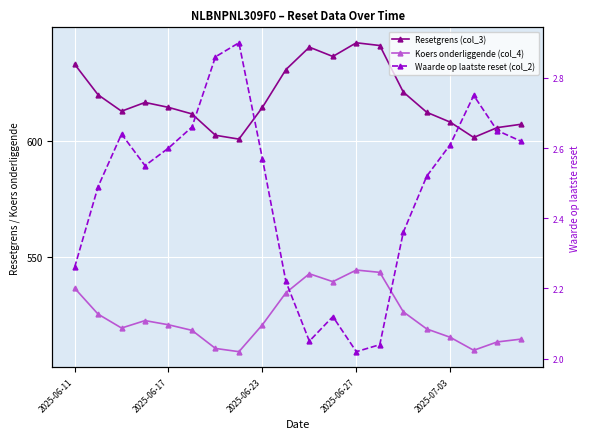

Reading right to left, extract all data points from this chart.

Resetgrens (col_3): 607.2	605.8	601.6	608.2	612.4	621.2	641.2	642.4	636.5	640.5	630.8	614.5	600.9	602.5	611.7	614.5	616.7	612.9	620.0	633.2
Koers onderliggende (col_4): 514.6	513.4	509.8	515.4	519.0	526.4	543.4	544.4	539.4	542.8	534.6	520.8	509.2	510.6	518.4	520.8	522.6	519.4	525.4	536.6
Waarde op laatste reset (col_2): 2.6	2.6	2.8	2.6	2.5	2.4	2.0	2.0	2.1	2.0	2.2	2.6	2.9	2.9	2.7	2.6	2.5	2.6	2.5	2.3